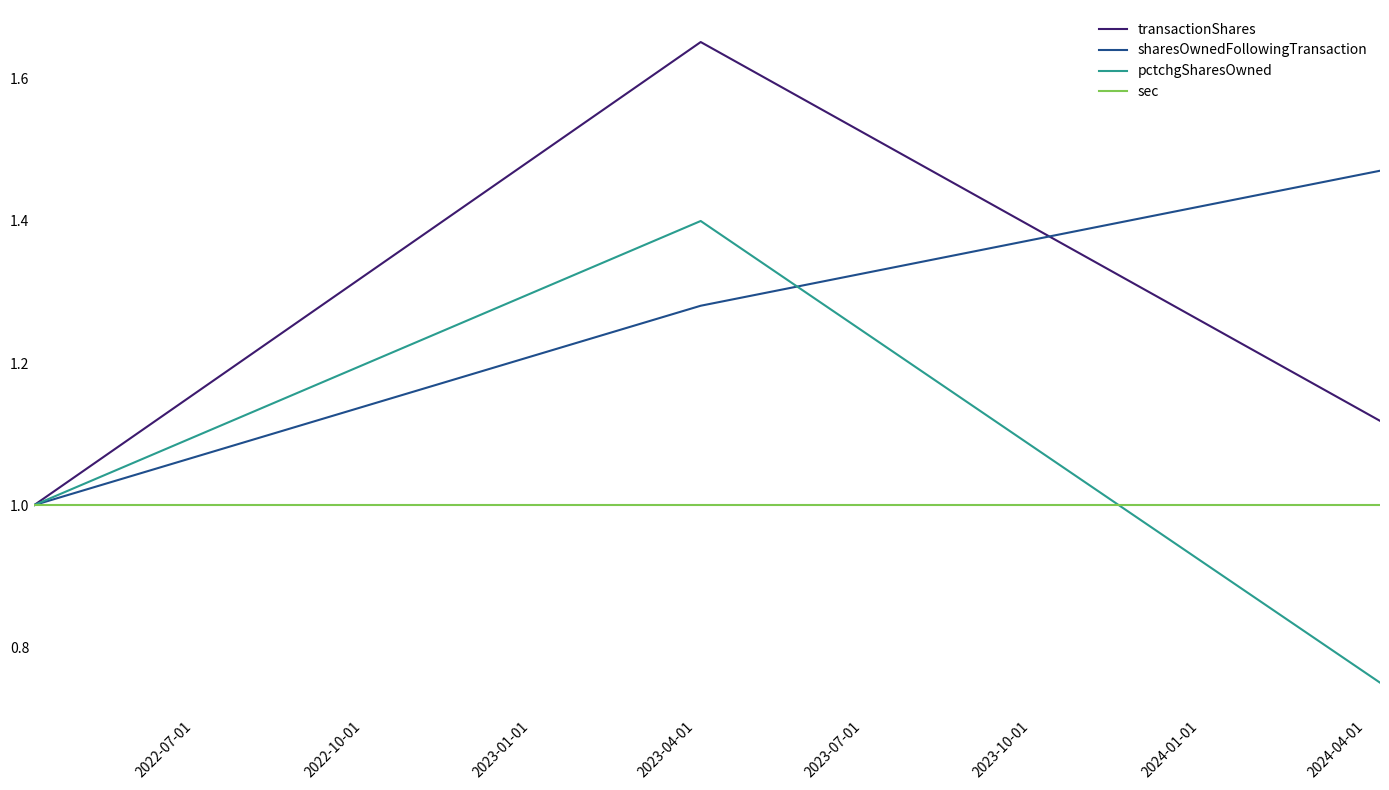

What is the maximum value for sec?

1.0